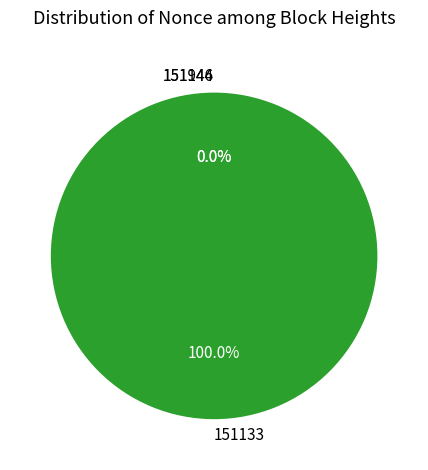

True or false: 151133 accounts for 100% of the total.

True